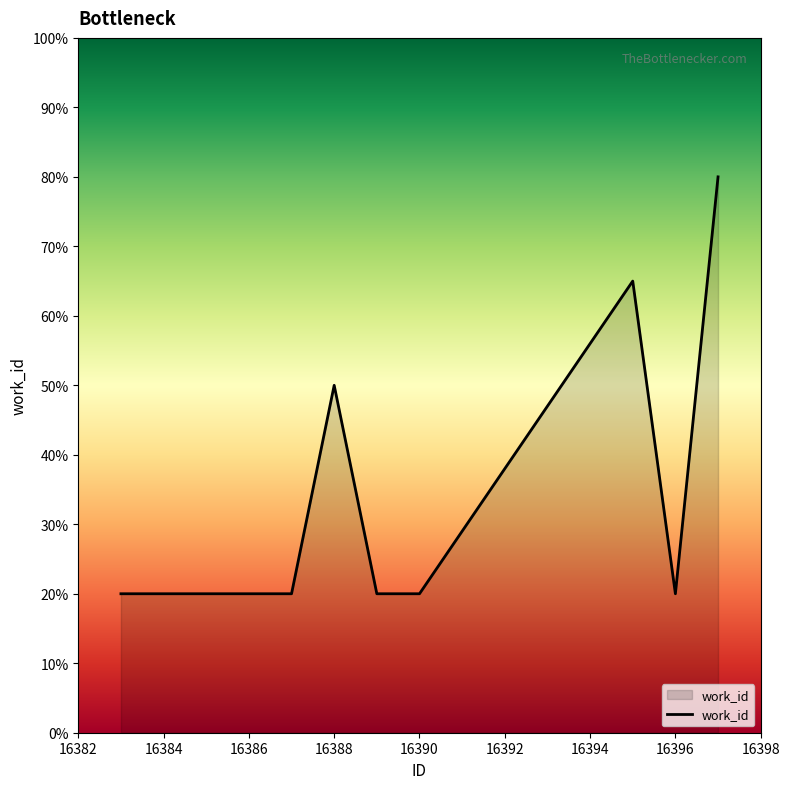

What is the greatest value displayed?

80.0